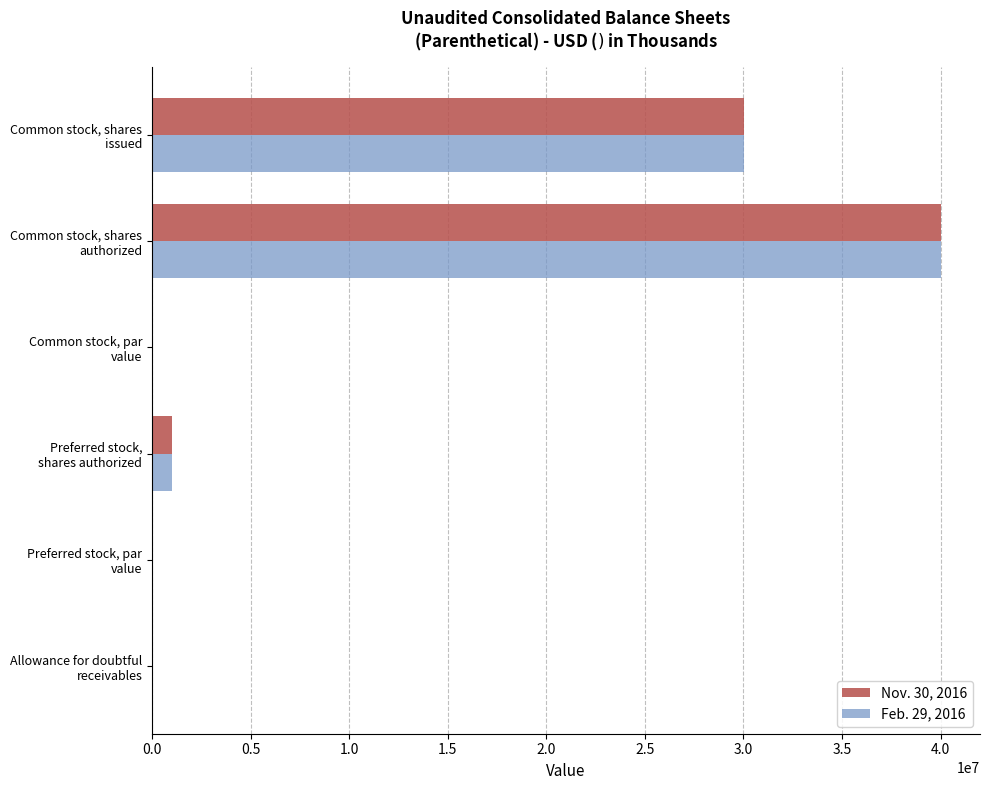

What is the sum of all Feb. 29, 2016 values?

71055496.5